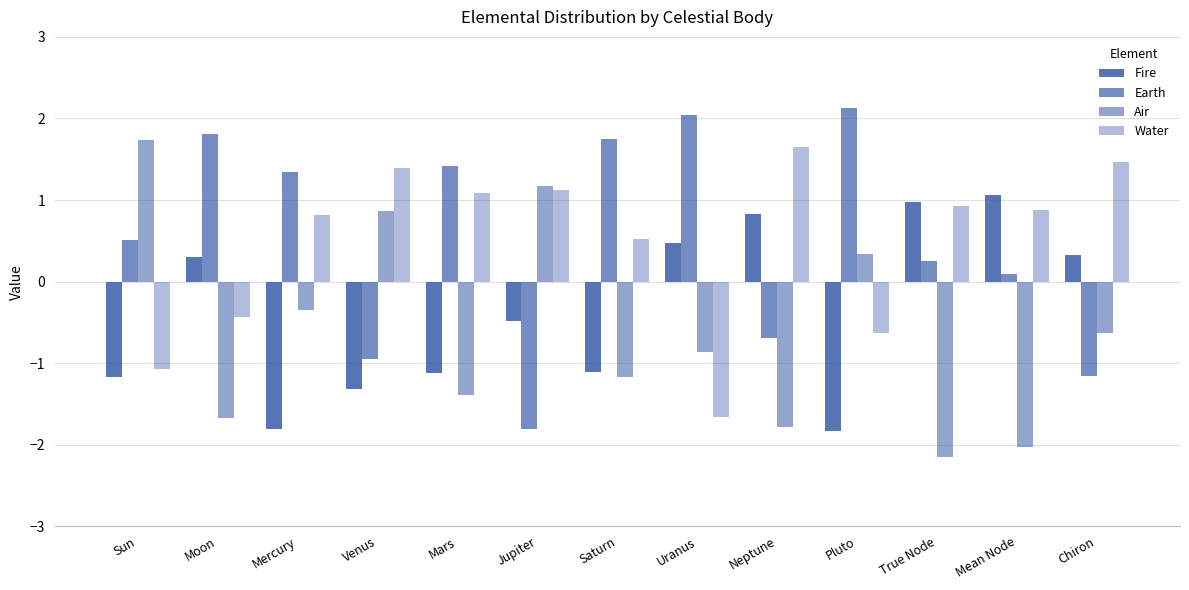

Are the bars grouped side by side (vs. stacked)?

Yes